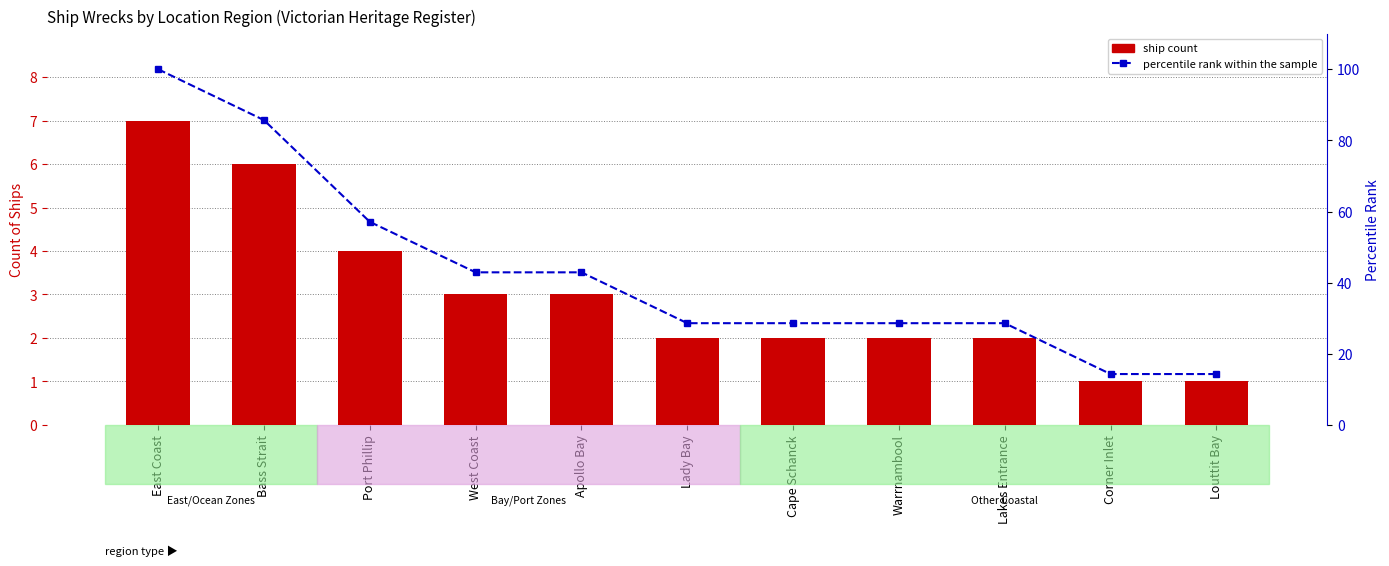

At which label is ship count closest to 4?

Port Phillip